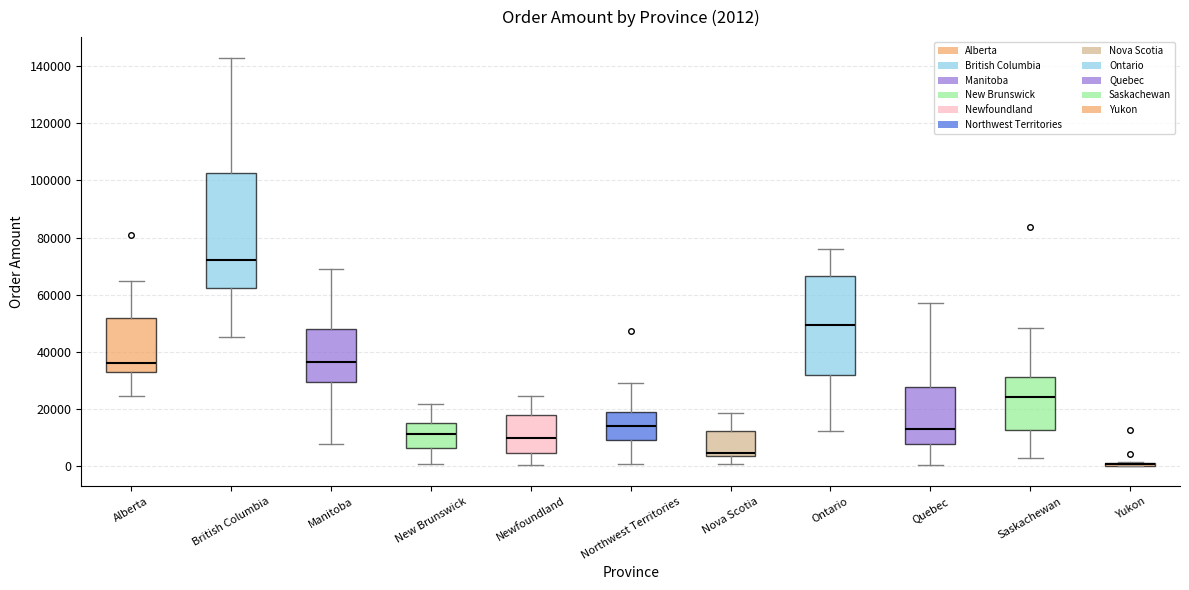

Comparing the boxes themselves (not the whiskers), which one is the tallest?

British Columbia